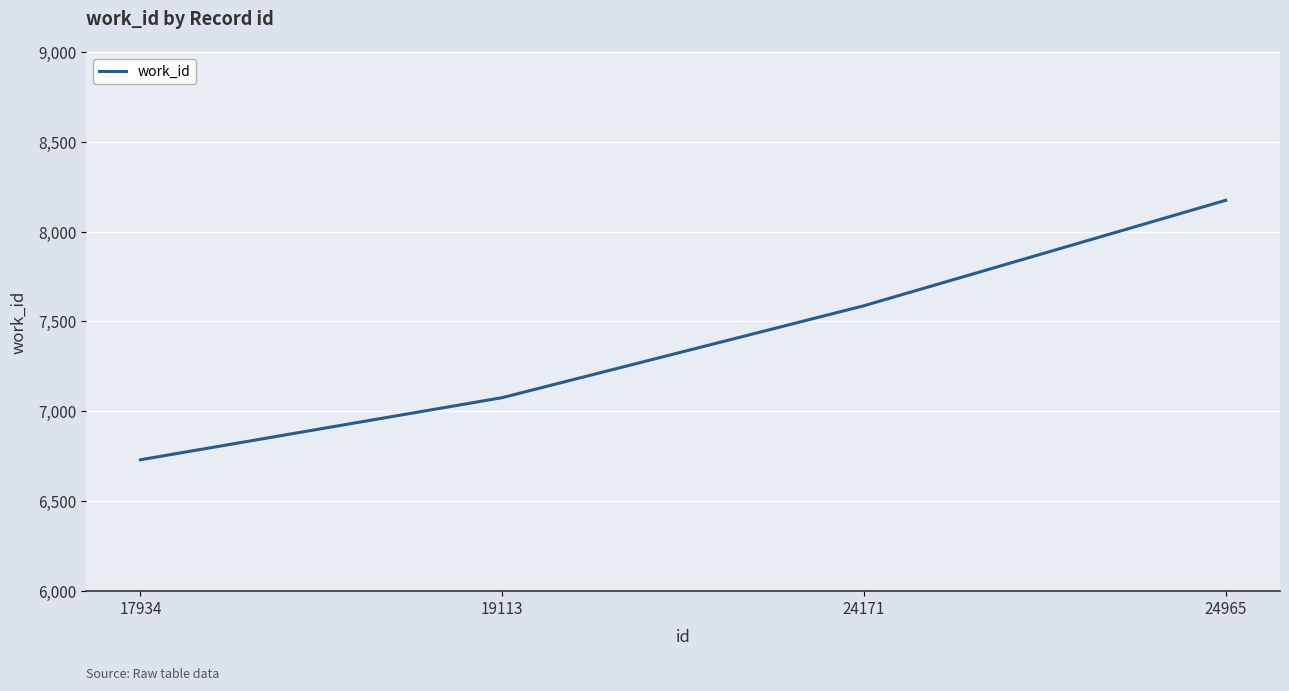

Which category has the highest value across all series?

24965